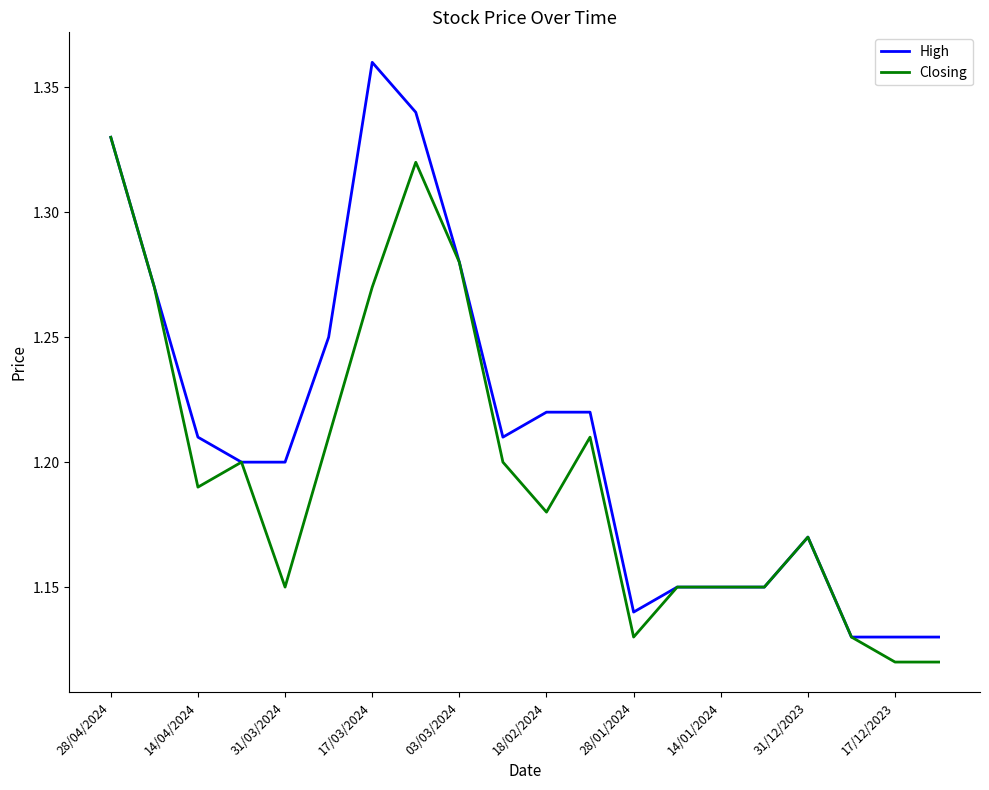

Which series has the largest total across all categories?

High